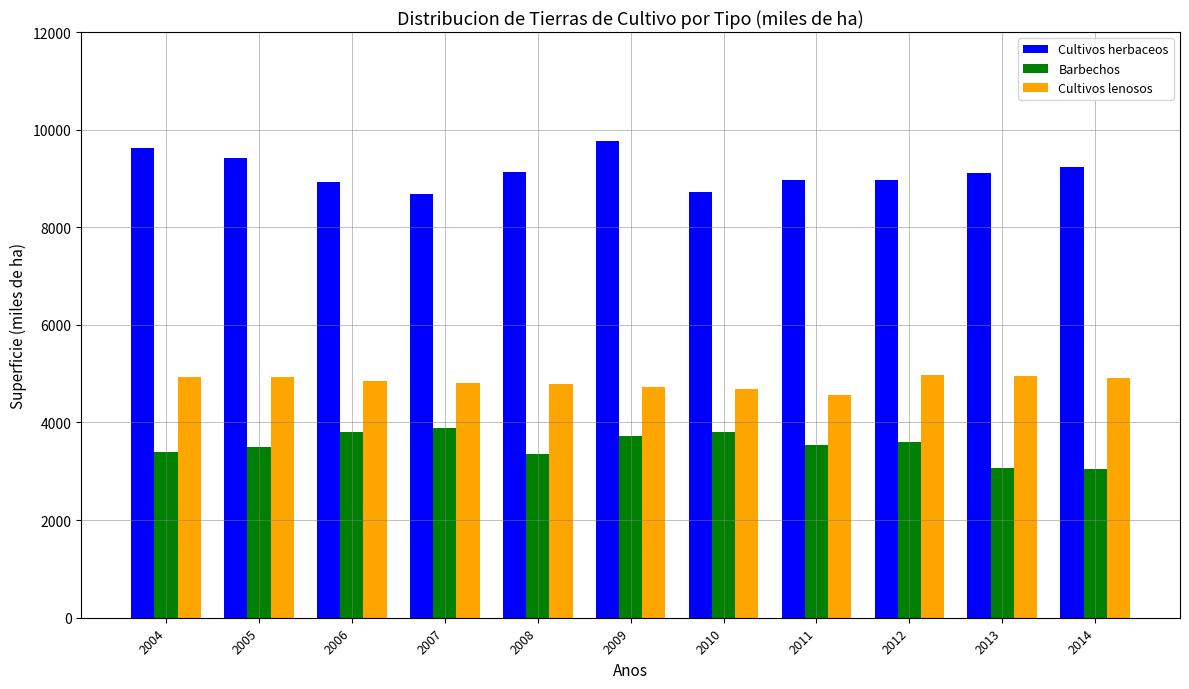

What is the spread (max minus min) of values at 2006?

5120.3